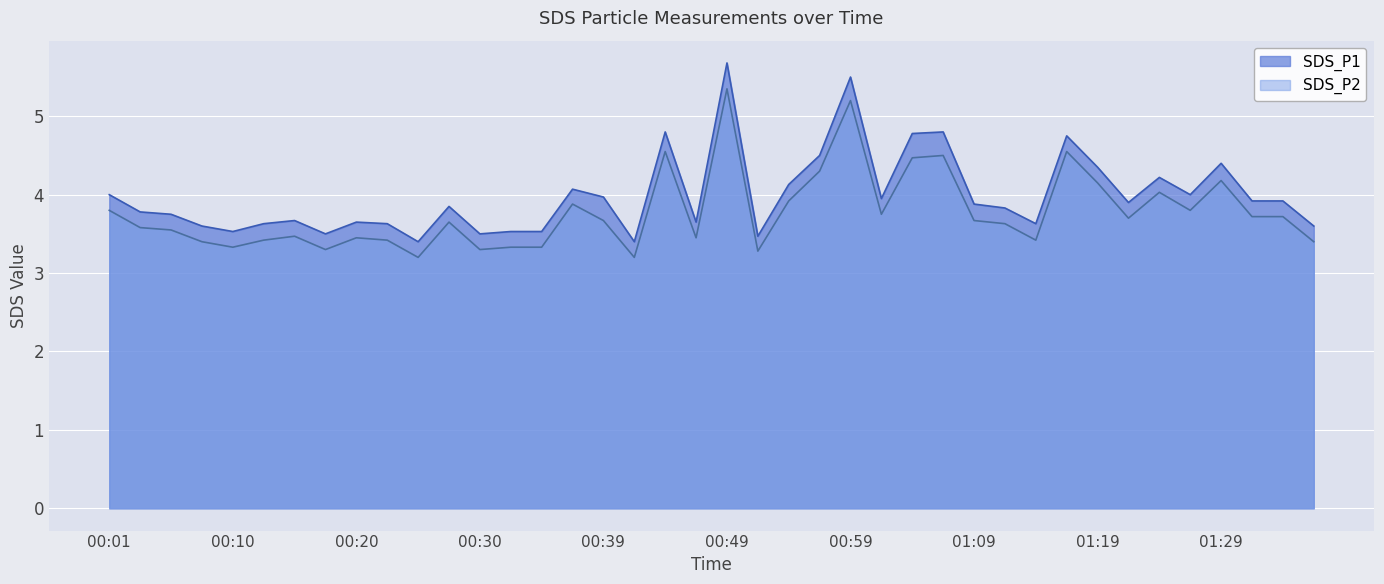

What is the label of the 39th point from the left?

01:34